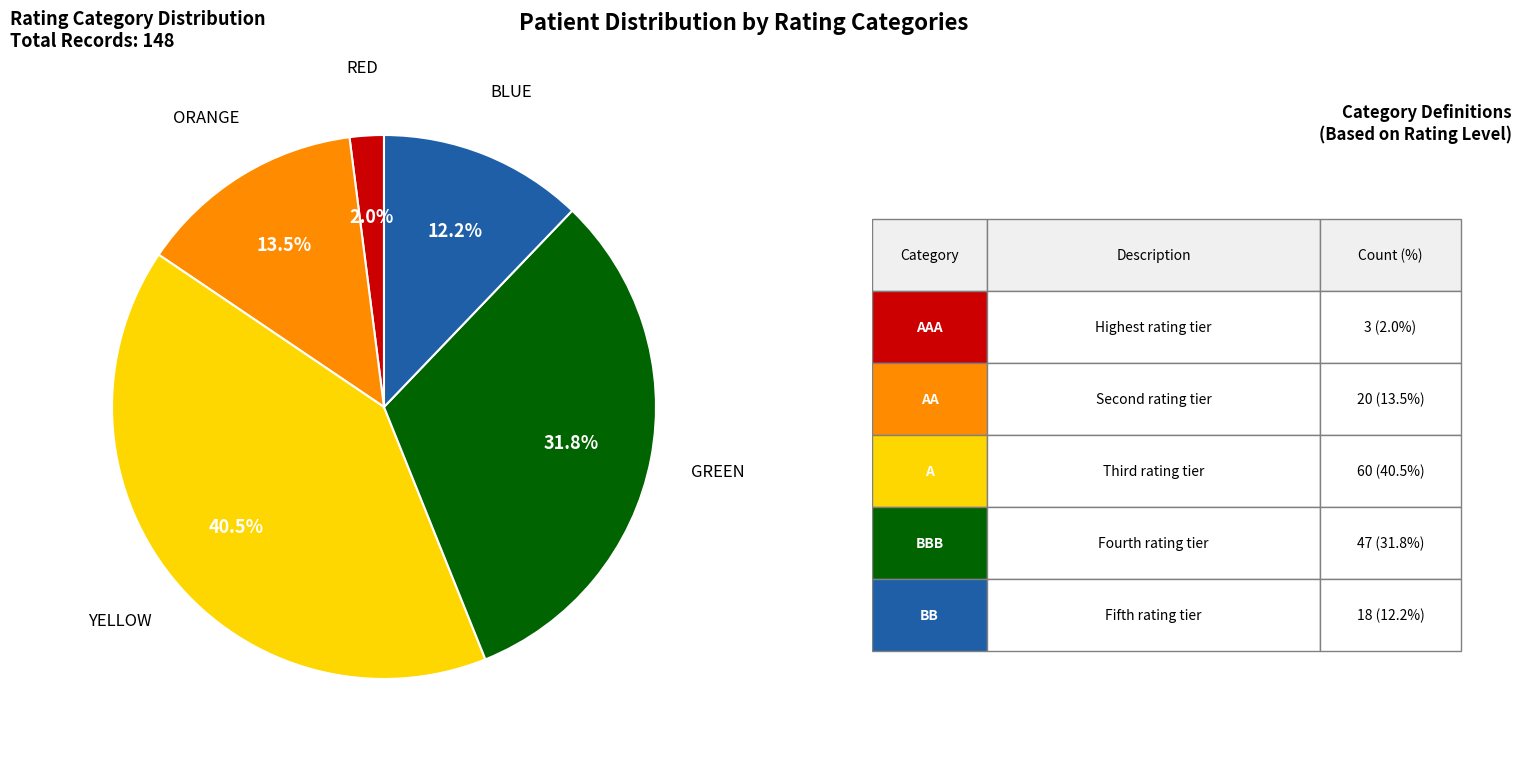

Does any single category account for the majority?

No